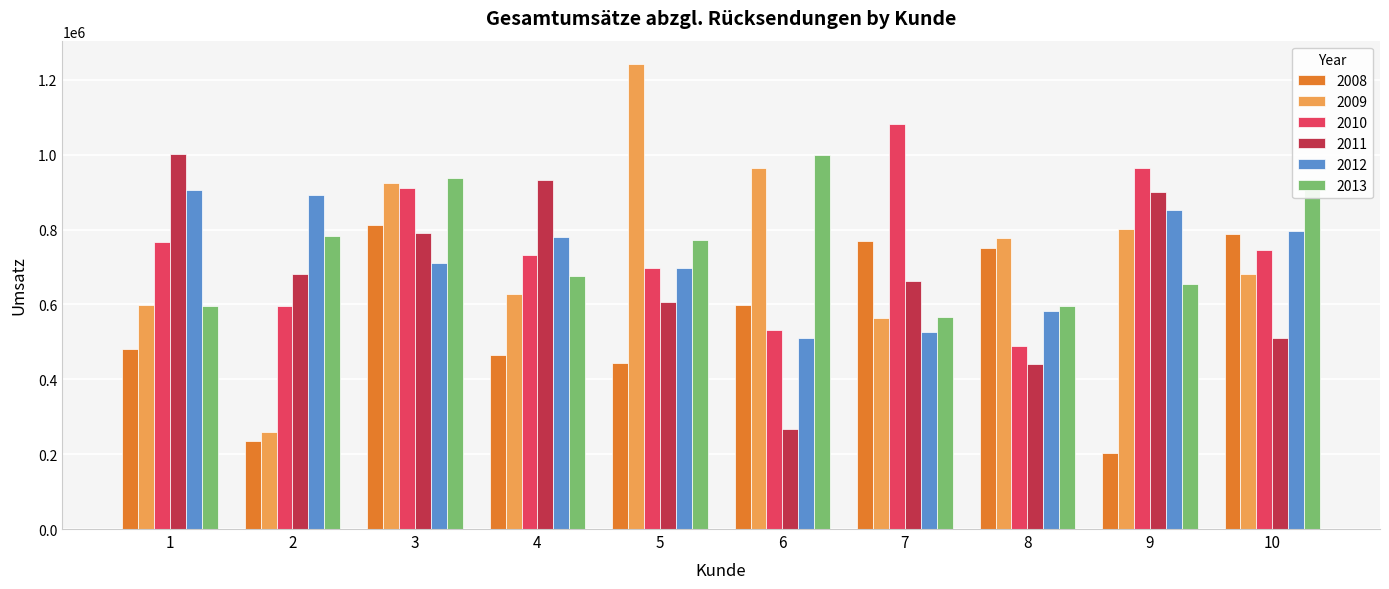

What is the difference between the highest and lowest values at 3?

226940